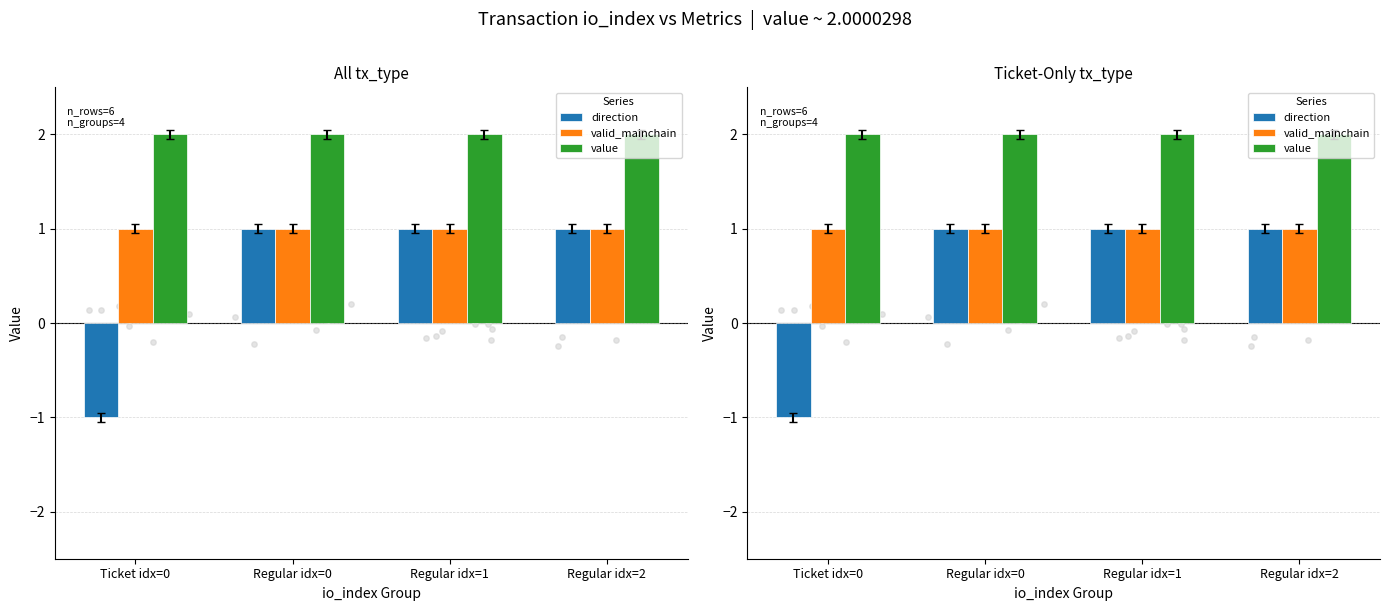

At which category is the sum across all series the highest?

Regular idx=0